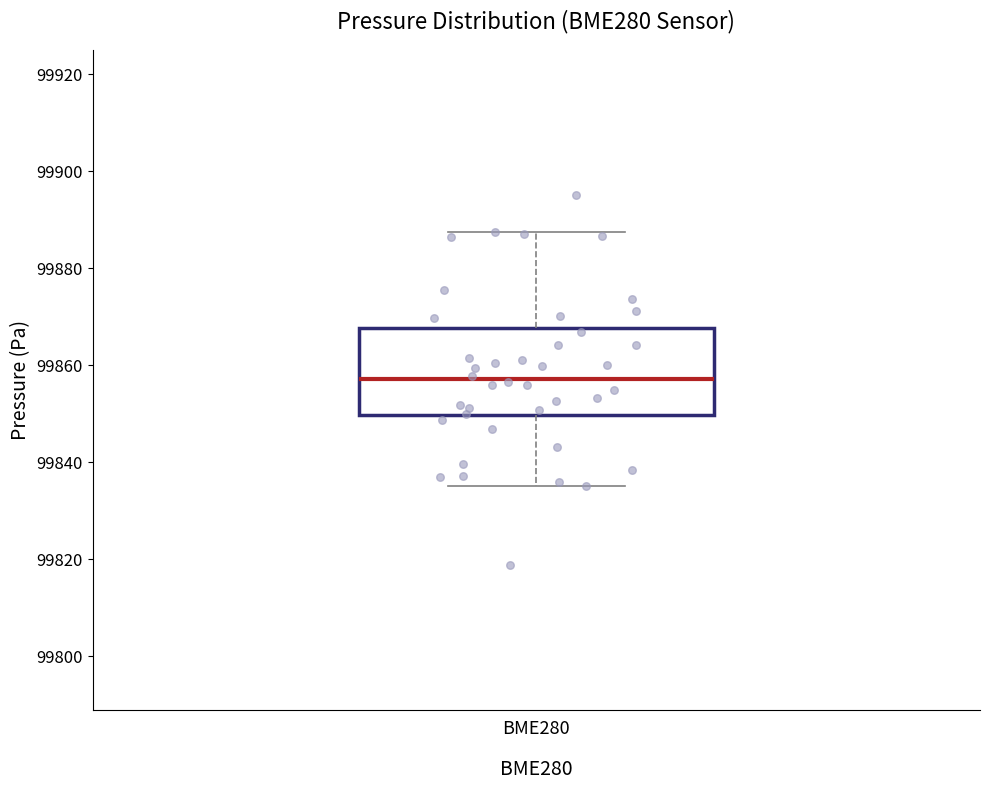

Transcribe this box plot: give where the median line is, the range the box spans, and where the two whiskers end, as read against the y-axis. The values are not printed on the chart, so give them approximately, as read against the axis.

median 99858, box 99850 to 99868, whiskers 99834 to 99888